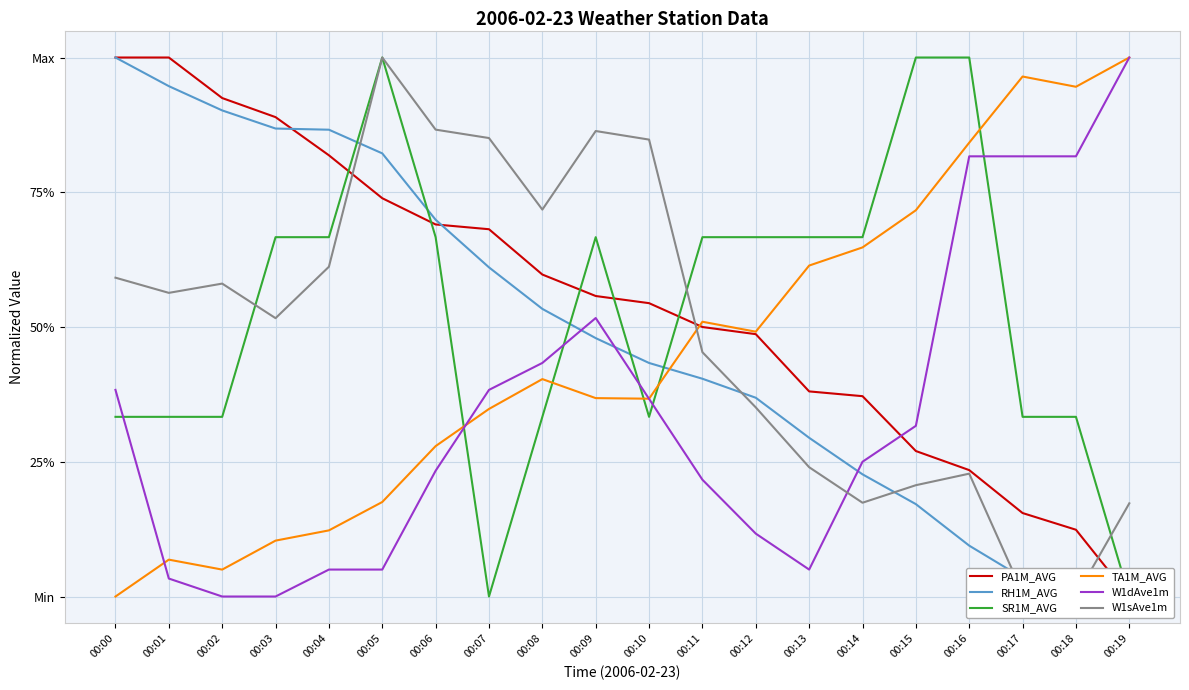

What is the difference between the maximum and second lowest values in the W1sAve1m series?

1.0